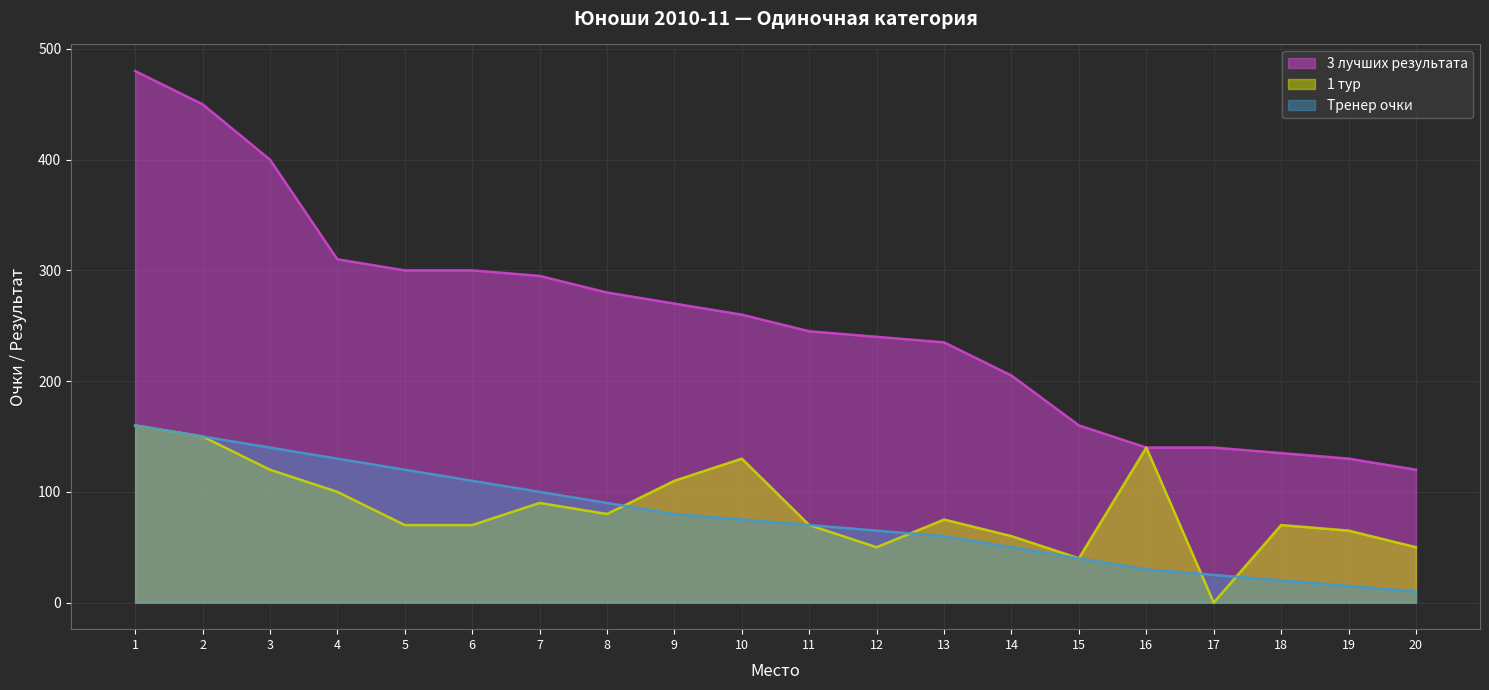

Is it true that 1 тур equals 65 at 19?

True